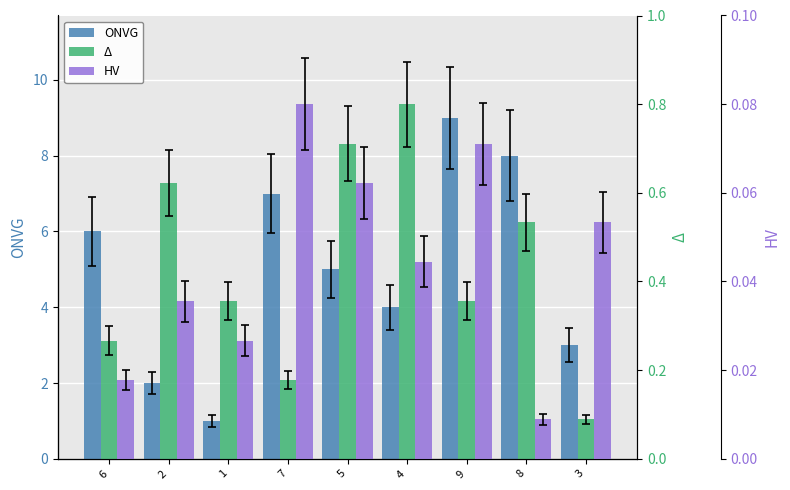

At which category does the chart reach its minimum across all series?

8